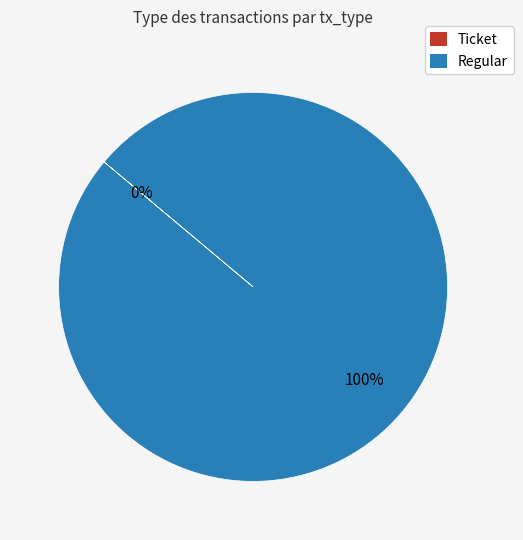

Is there any slice that represents more than half of the pie?

Yes